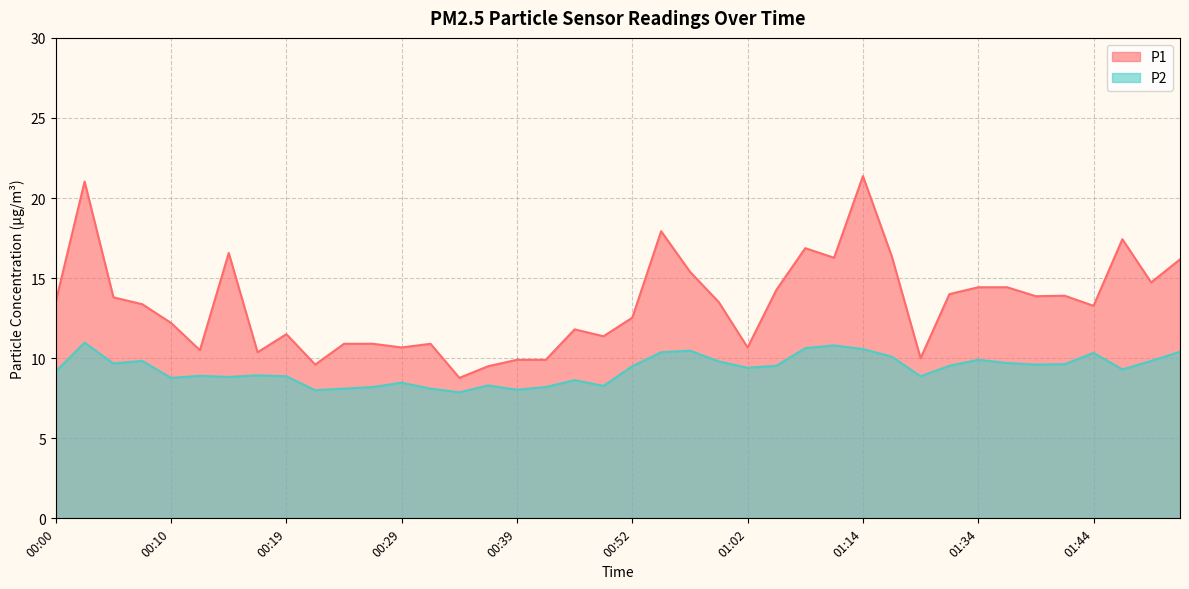

True or false: P2 and P1 intersect in this chart.

False